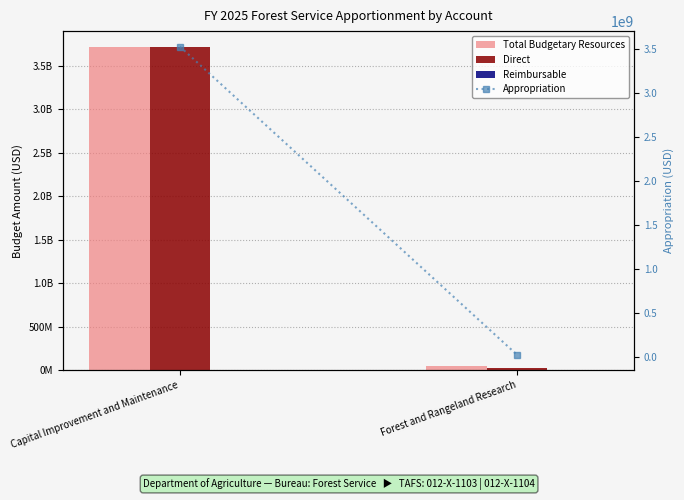

What are all the series names shown in the legend?

Total Budgetary Resources, Direct, Reimbursable, Appropriation